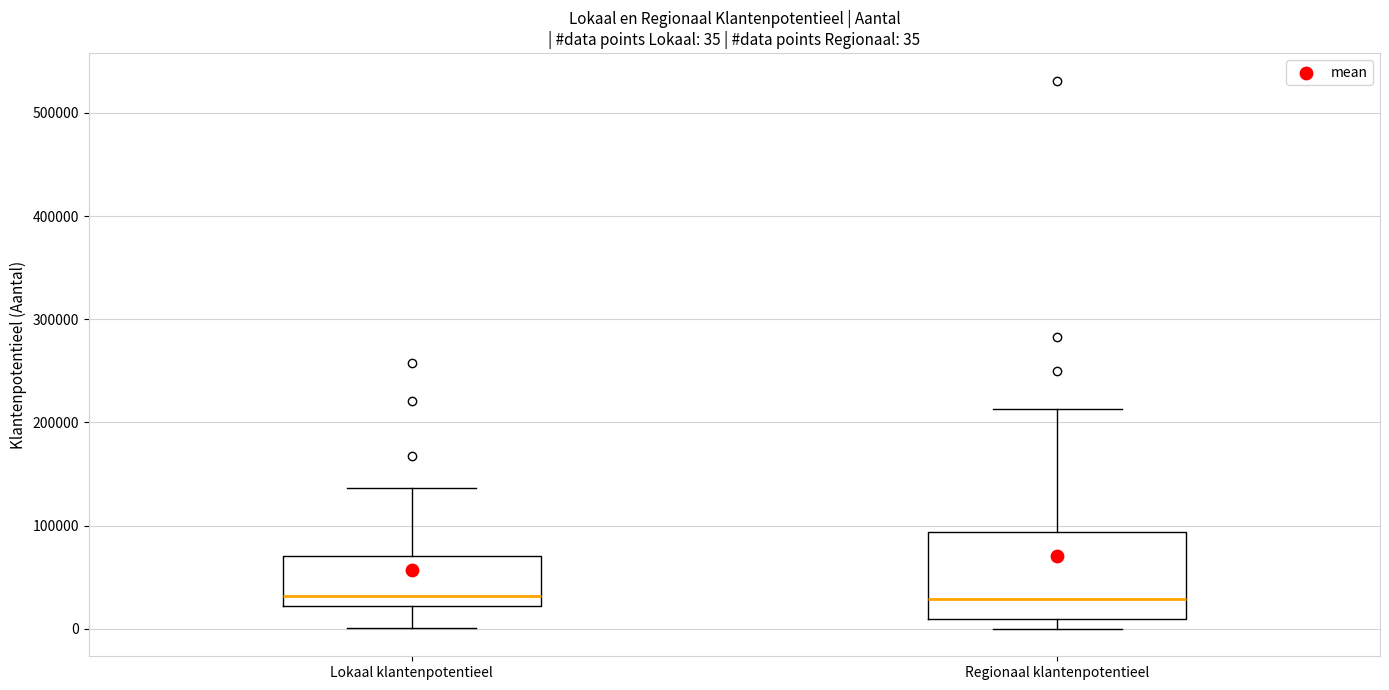

Which box is the tallest, from its lower edge to its upper edge?

Regionaal klantenpotentieel